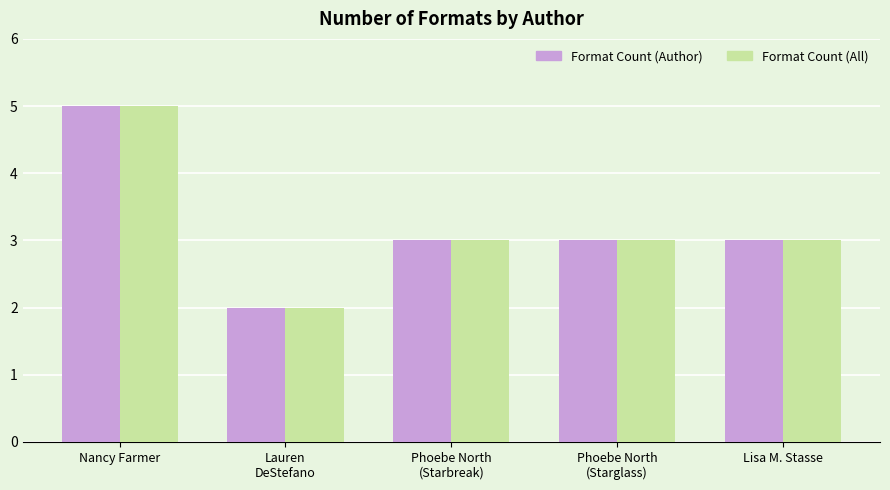

Reading right to left, transcribe all the data shown in this chart.

Format Count (Author): Lisa M. Stasse=3	Phoebe North
(Starglass)=3	Phoebe North
(Starbreak)=3	Lauren
DeStefano=2	Nancy Farmer=5
Format Count (All): Lisa M. Stasse=3	Phoebe North
(Starglass)=3	Phoebe North
(Starbreak)=3	Lauren
DeStefano=2	Nancy Farmer=5